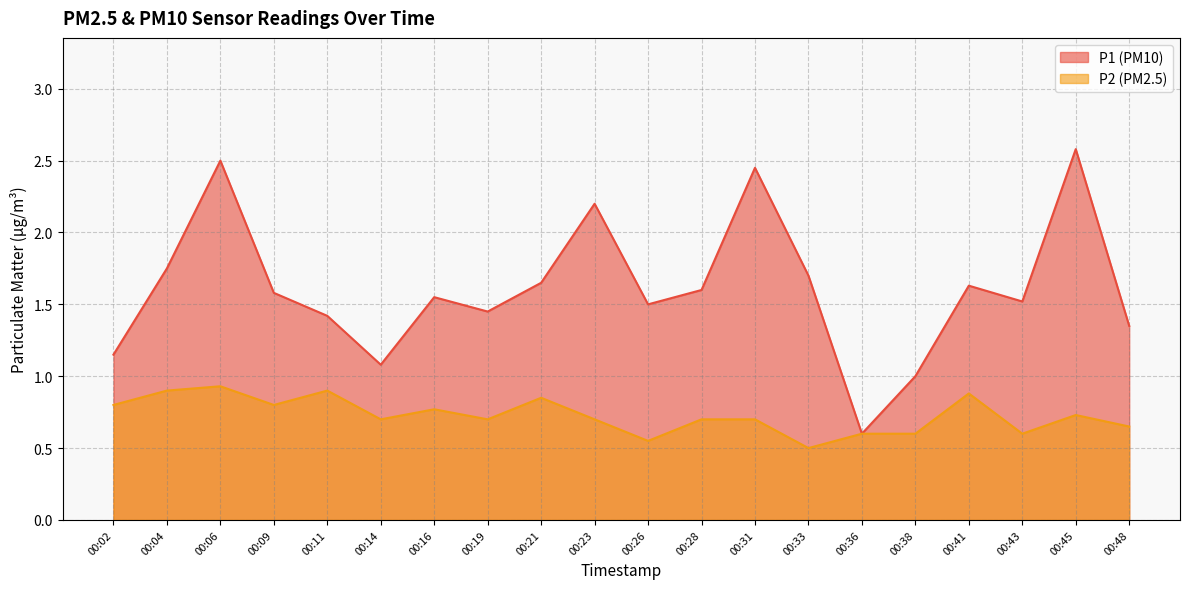

What value does the P1 series have at 00:16?

1.6